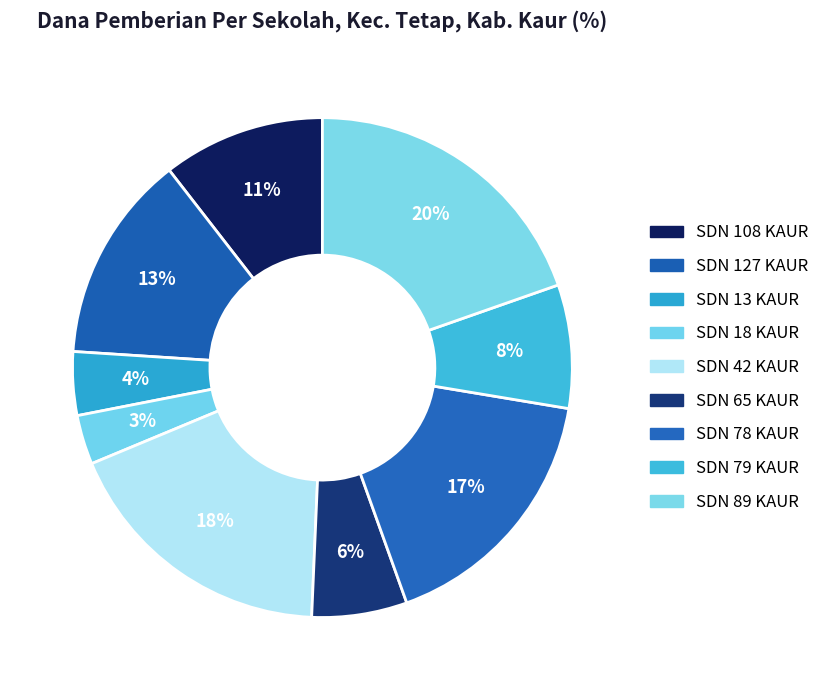

What is the smallest slice in the pie chart?

SDN 18 KAUR